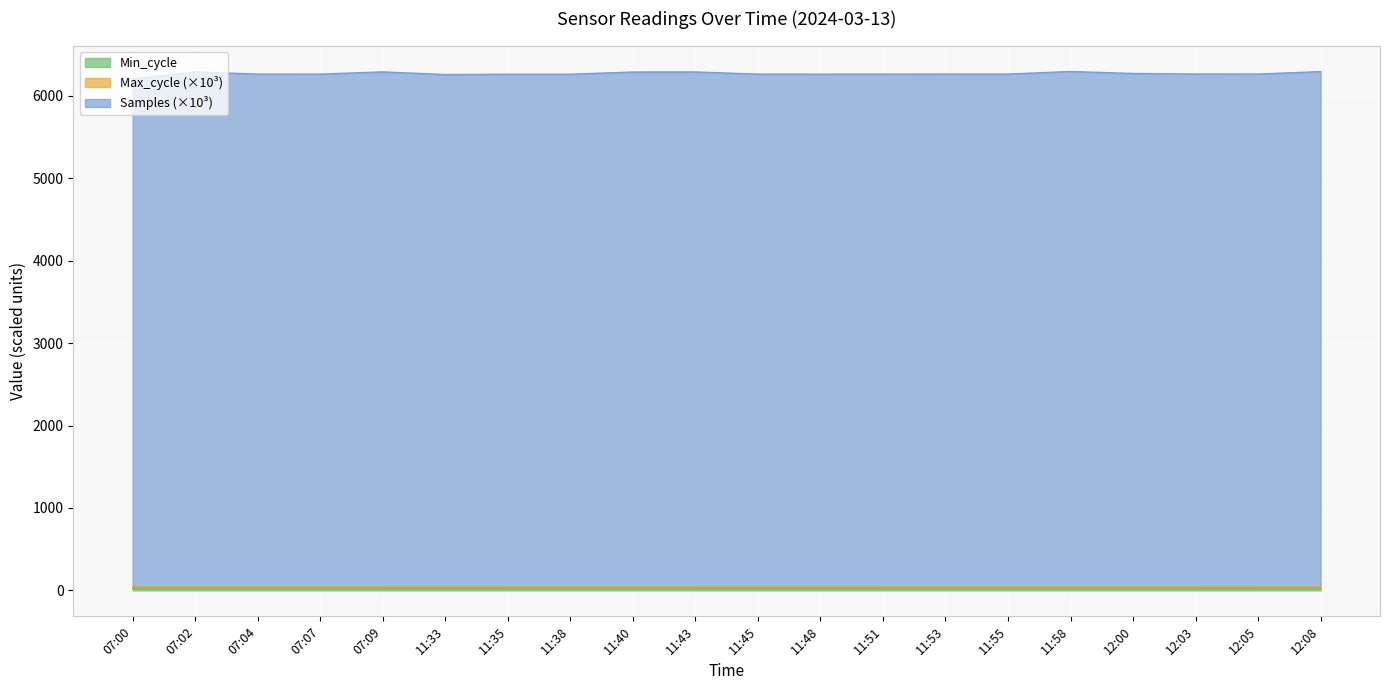

True or false: Min_cycle and Samples intersect in this chart.

False